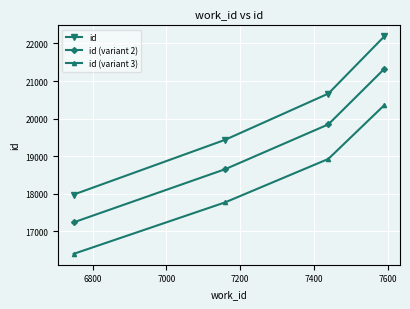

List the series in order of their peak value, highest first.

id, id (variant 2), id (variant 3)